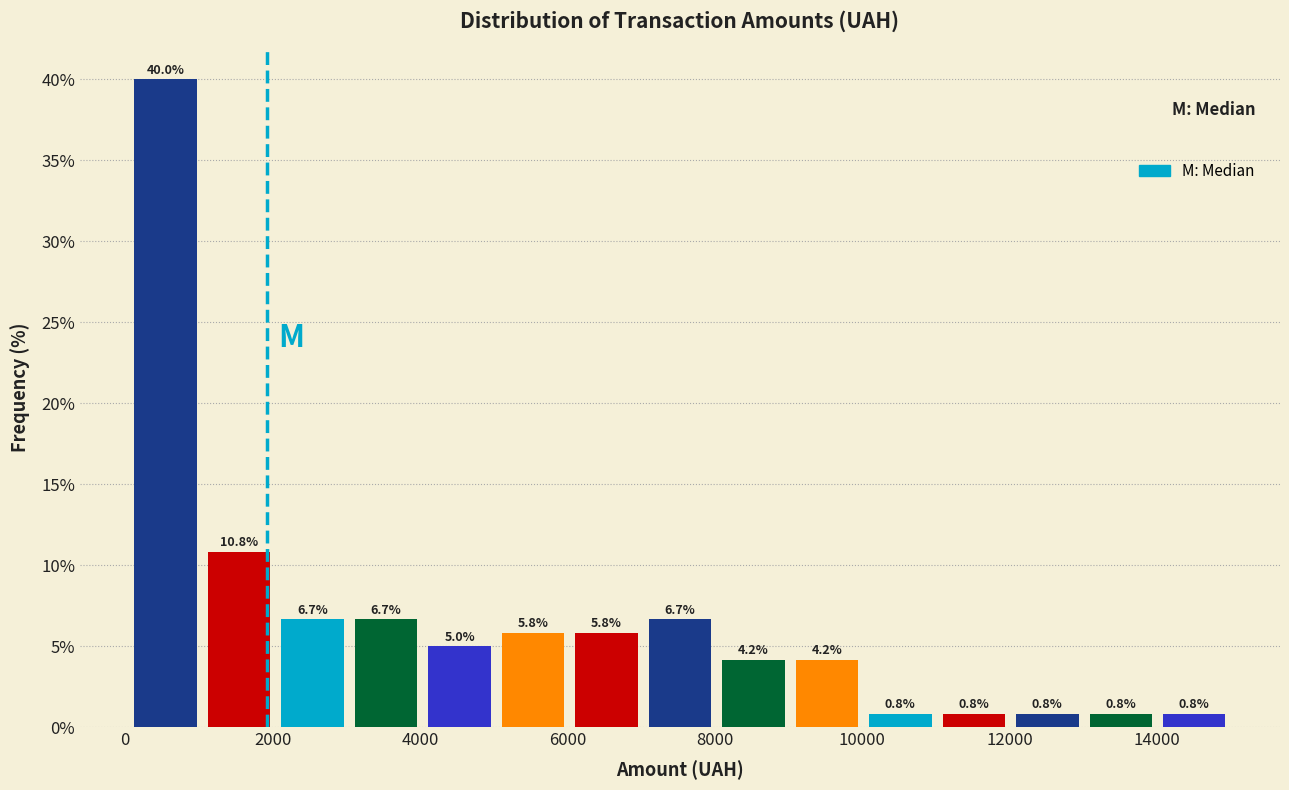

How tall is the bar that spans 5000 to 6000 on the x-axis? The bar edges are not printed on the chart, so give them approximately, as read against the axis.

5.8